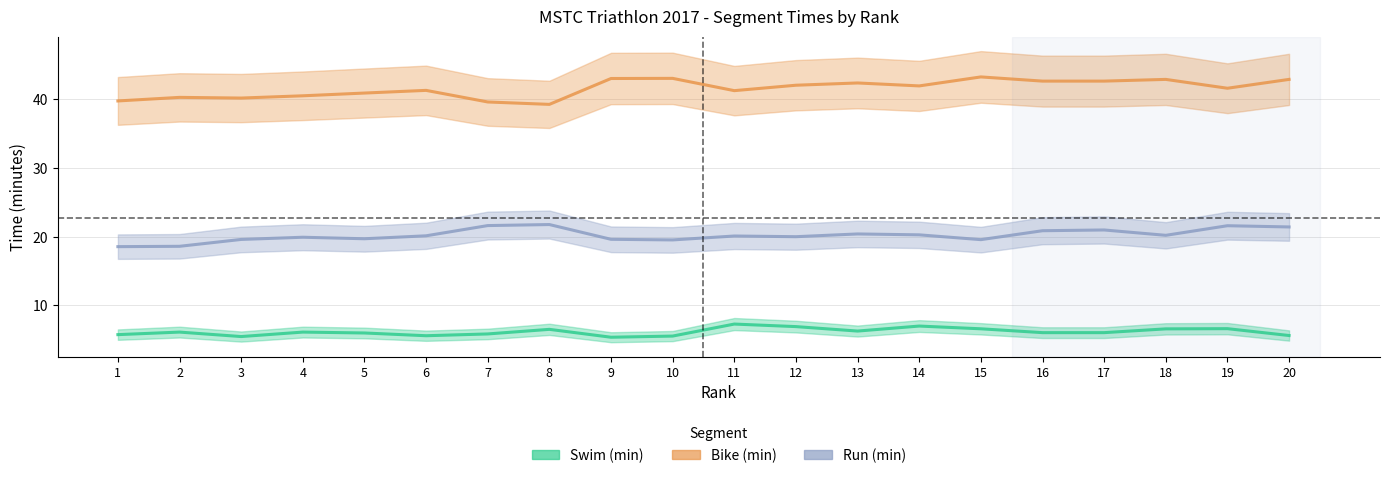

True or false: Bike_minutes has a value of 42.1 at 12.

True